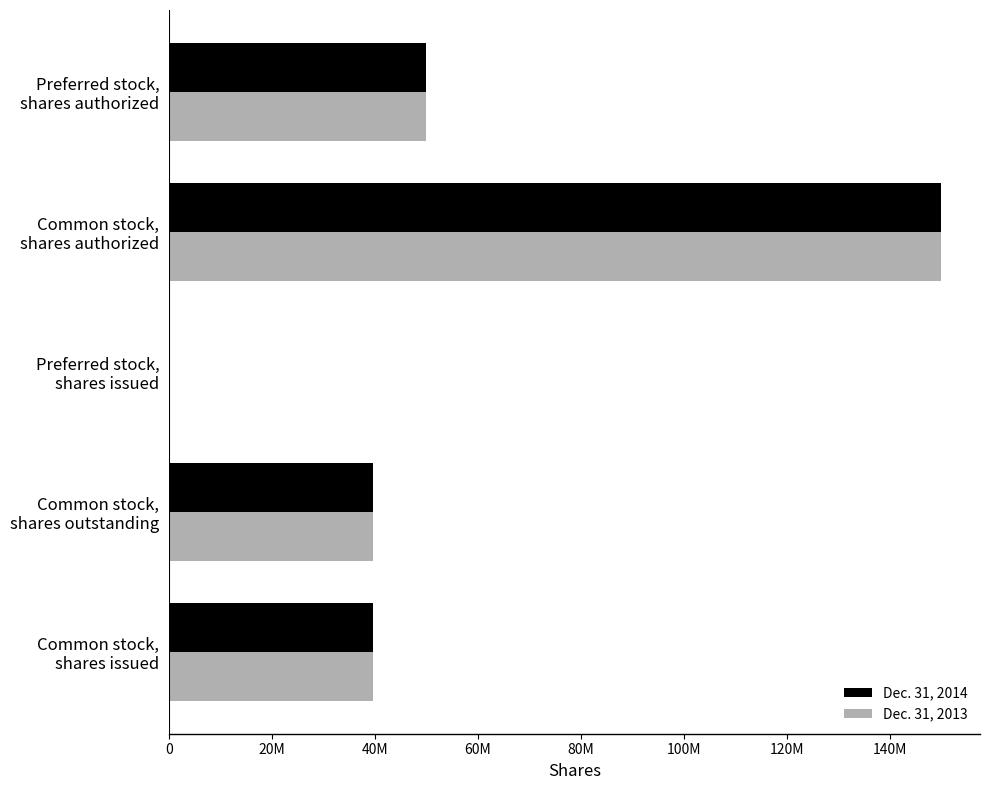

What are all the series names shown in the legend?

Dec. 31, 2014, Dec. 31, 2013